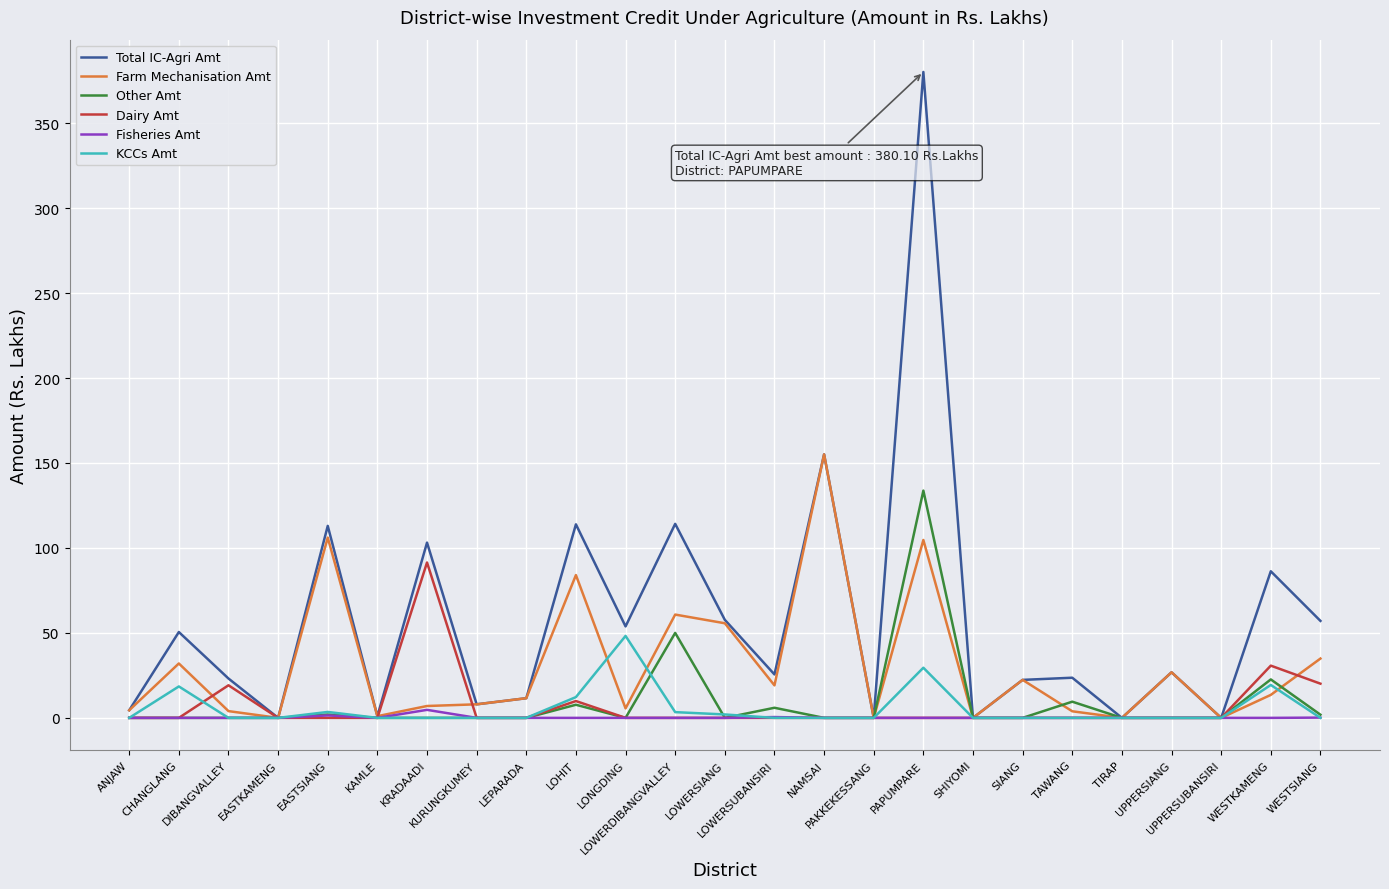

Which series has the widest spread of values?

Total IC-Agri Amt